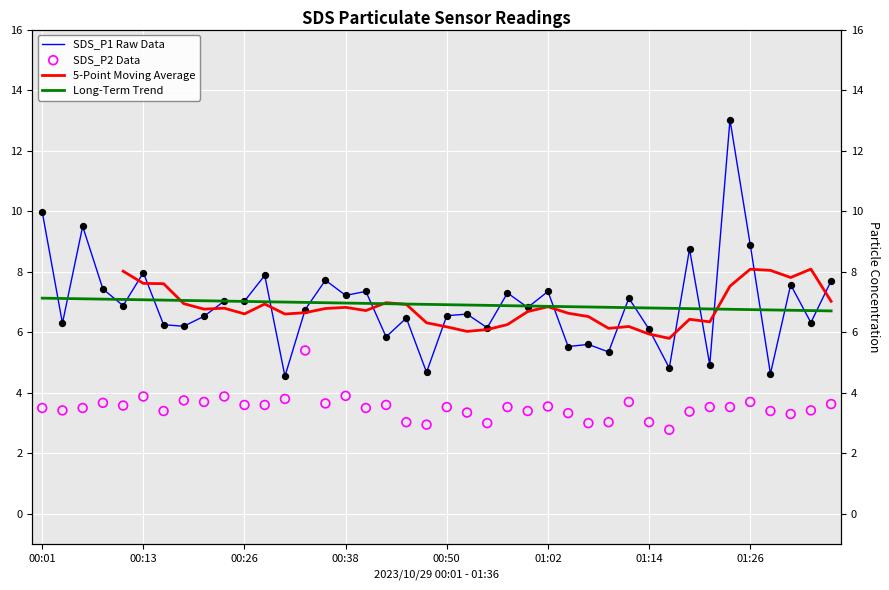

Which series has the largest Y range (max minus min)?

SDS_P1